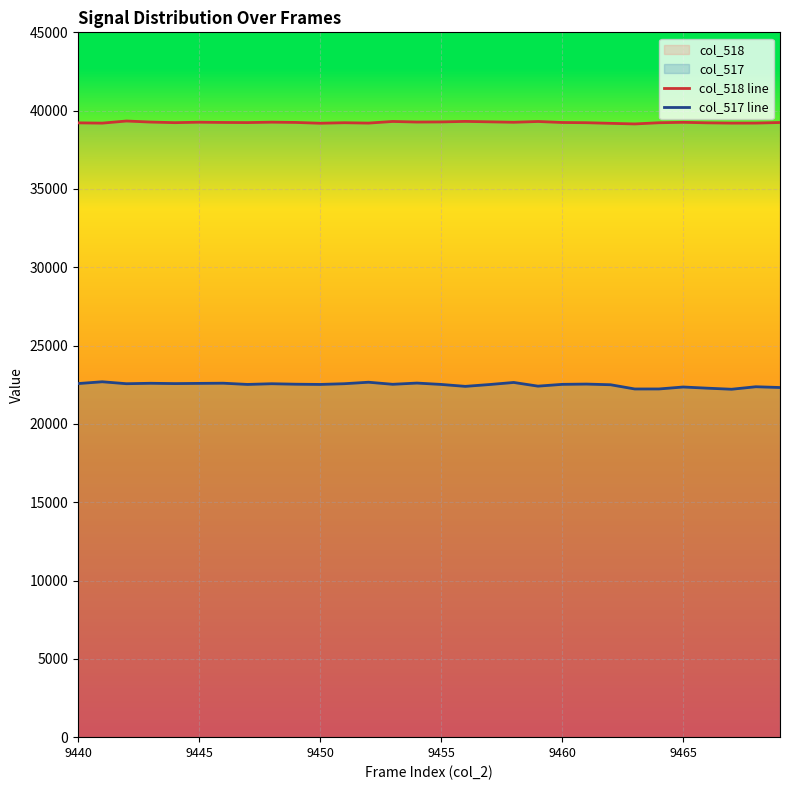

What is the maximum value shown in the chart?

39338